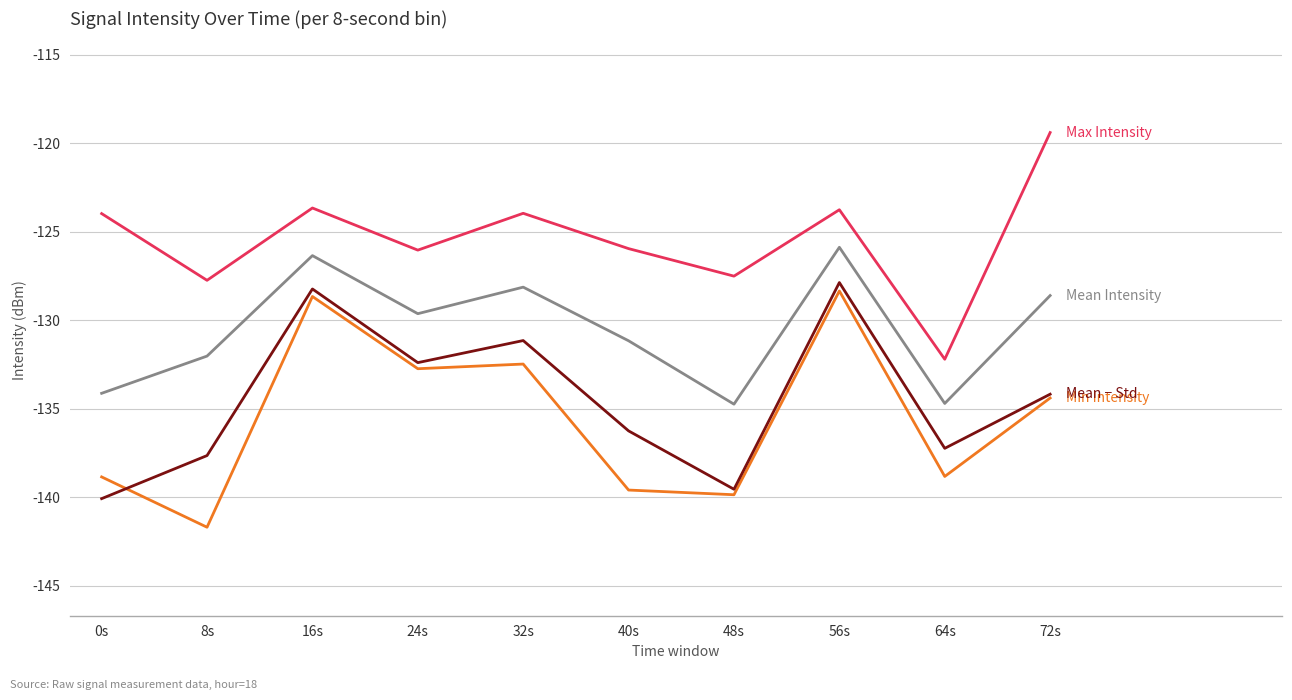

What is the difference between the highest and lowest values at 32s?

8.5